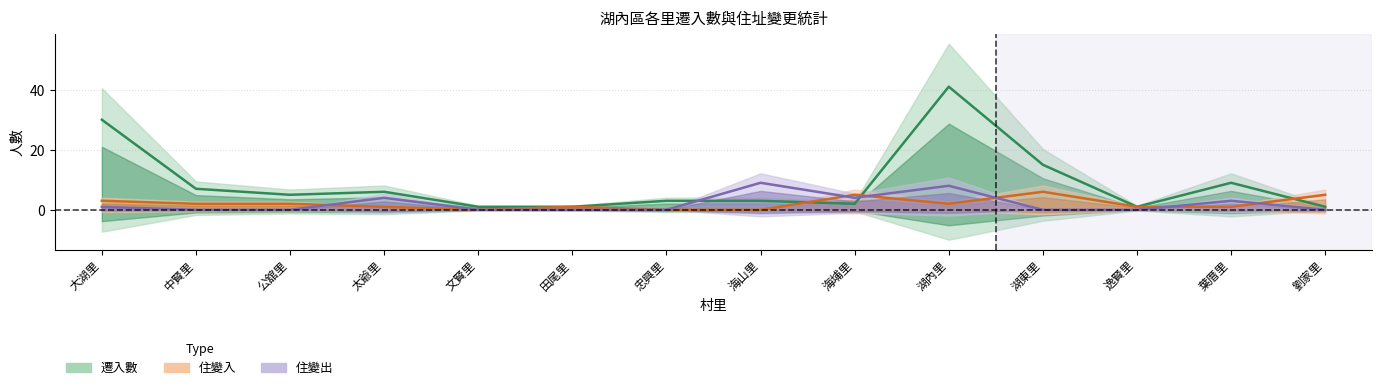

What is the label of the 13th point from the right?

中賢里